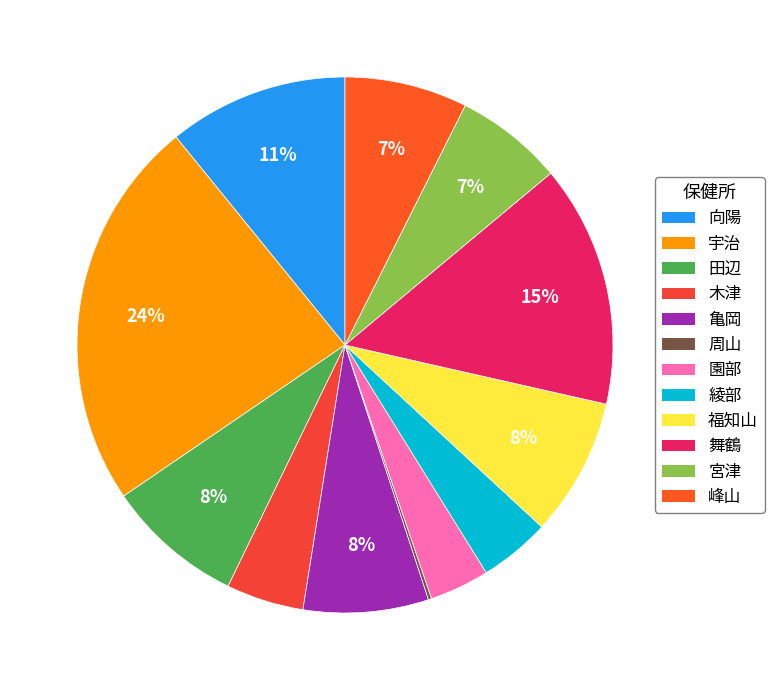

How many segments does this pie chart have?

12